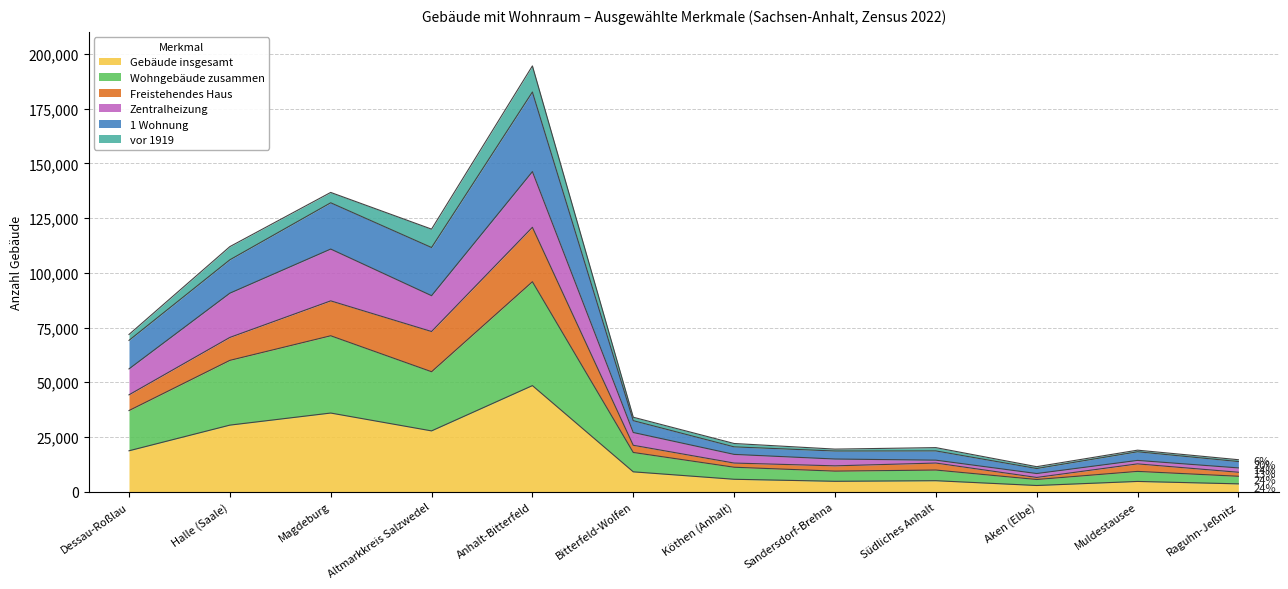

What position from the left is Sandersdorf-Brehna?

8